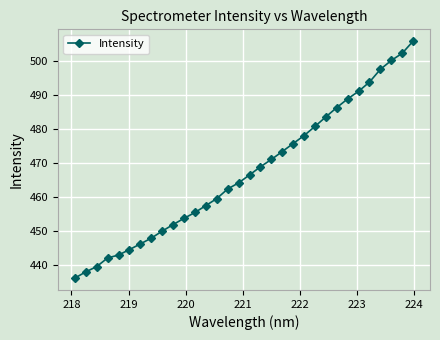

What is the value of the 14th point from the left?

459.6